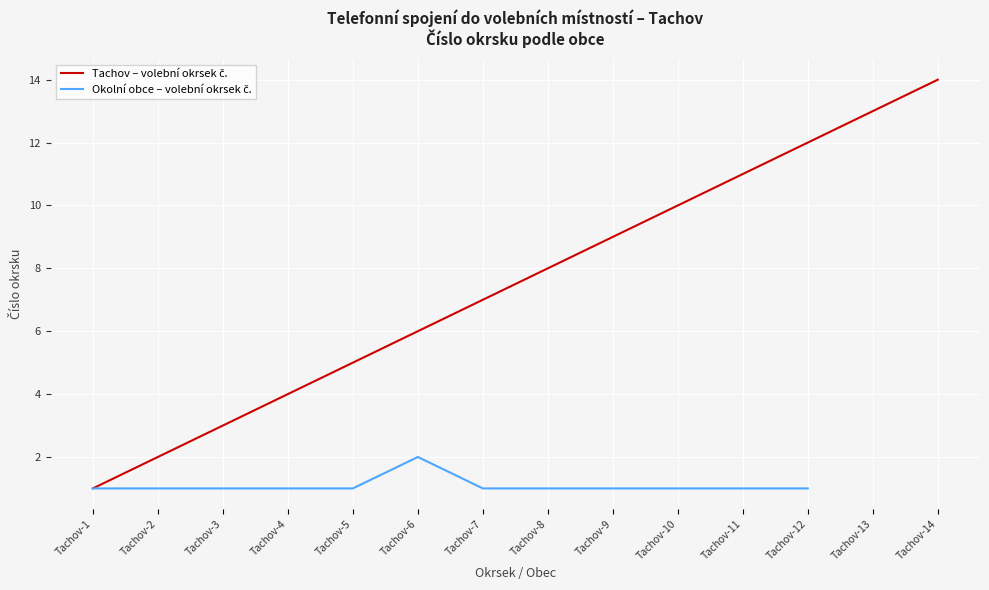

What is the change in value from Tachov-10 to Tachov-13?

+3